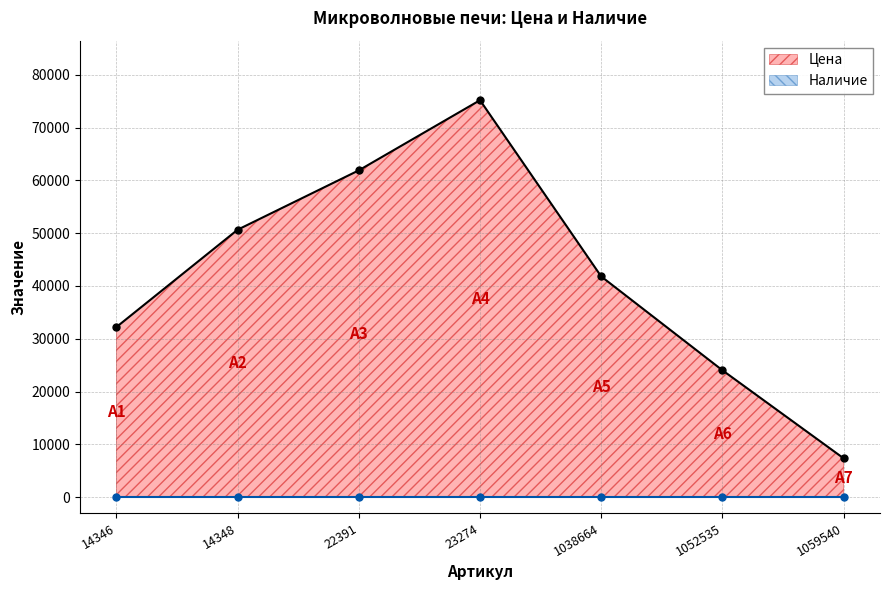

What is the maximum value shown in the chart?

75196